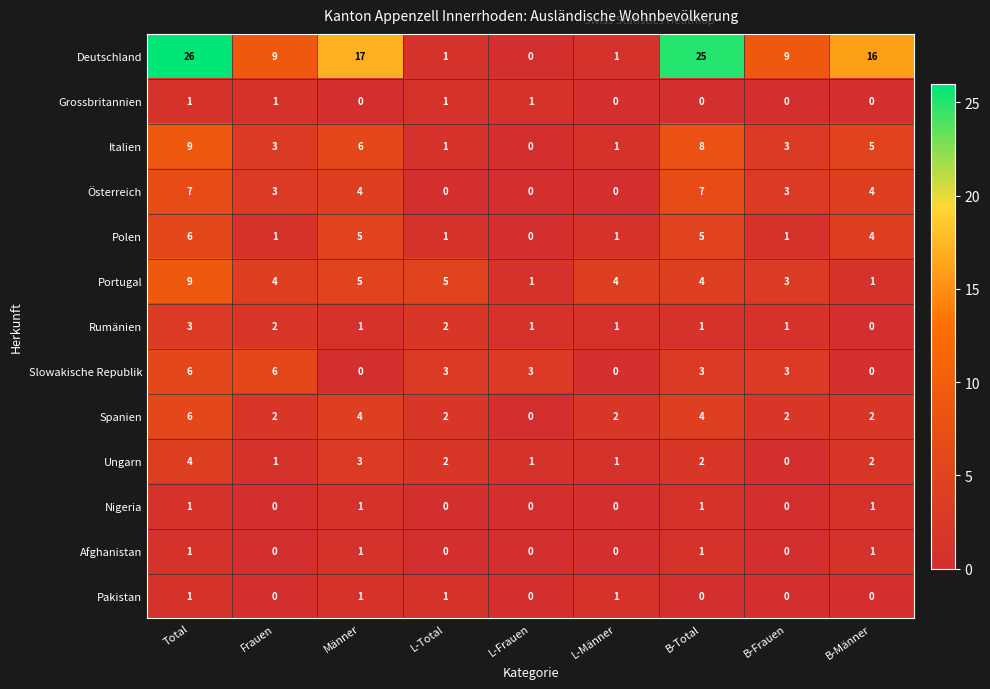

What is the difference between the second highest and second lowest values in the Slowakische Republik series?

6